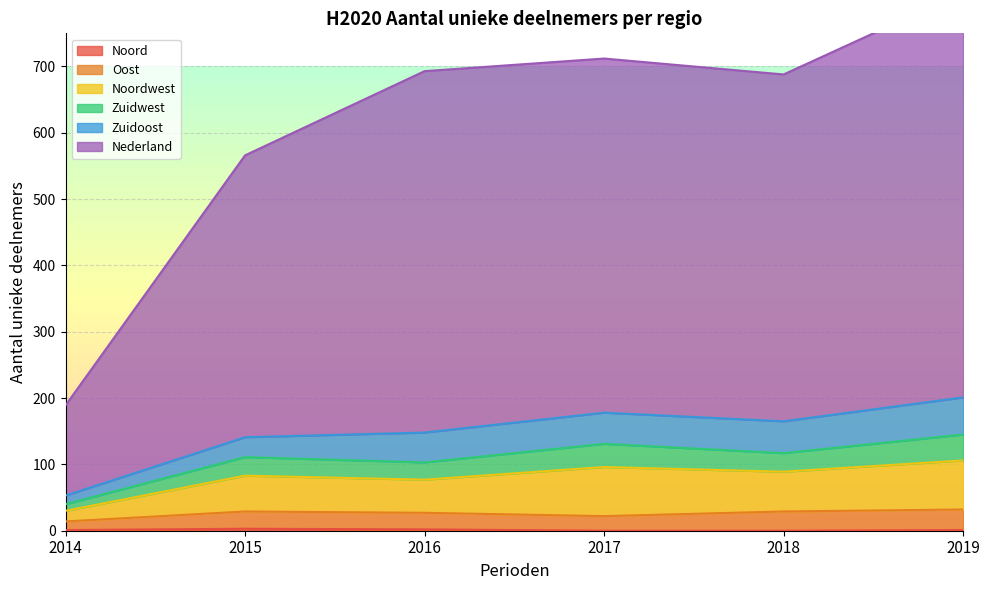

Which series has the largest total across all categories?

Nederland